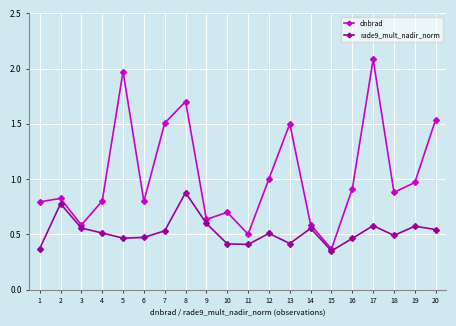

What is the total value across all series at 11?

0.9